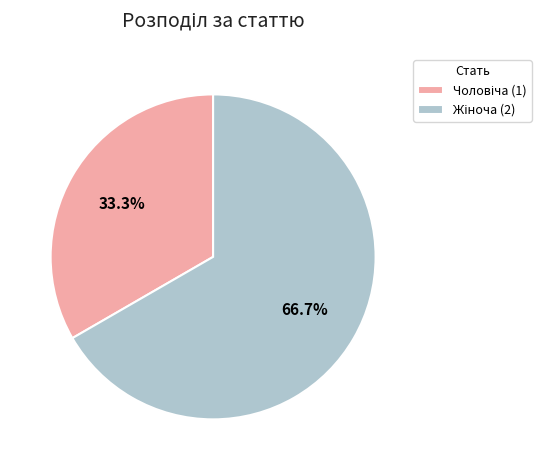

To the nearest percent, what is the difference between the largest and smallest slice percentages?

33%